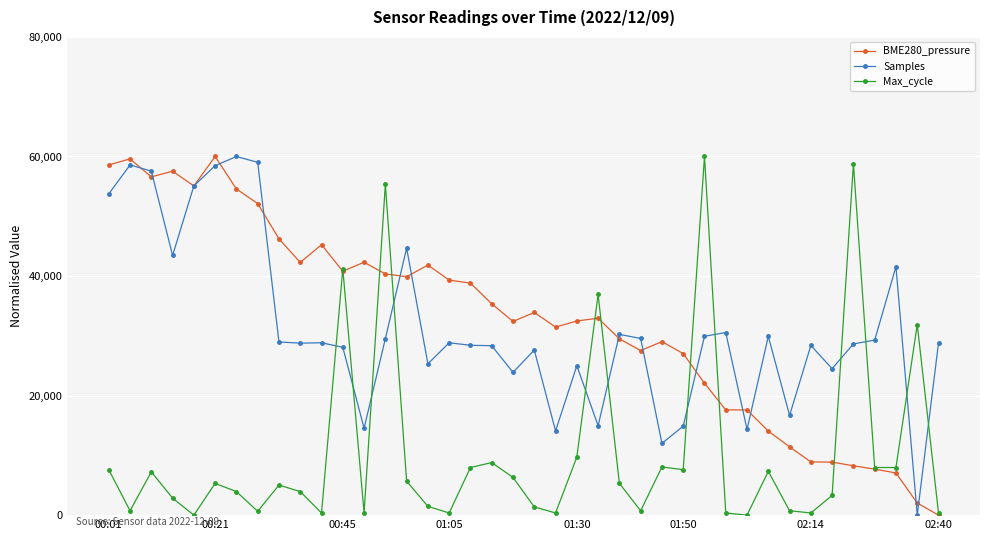

What is the average value of the Samples series?

31376.4